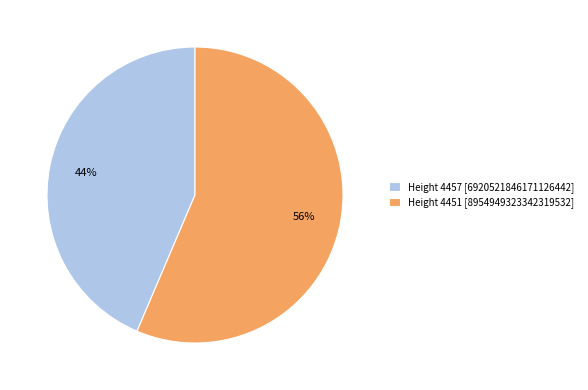

To the nearest percent, what is the combined percentage of Height 4451 and Height 4457?

100%